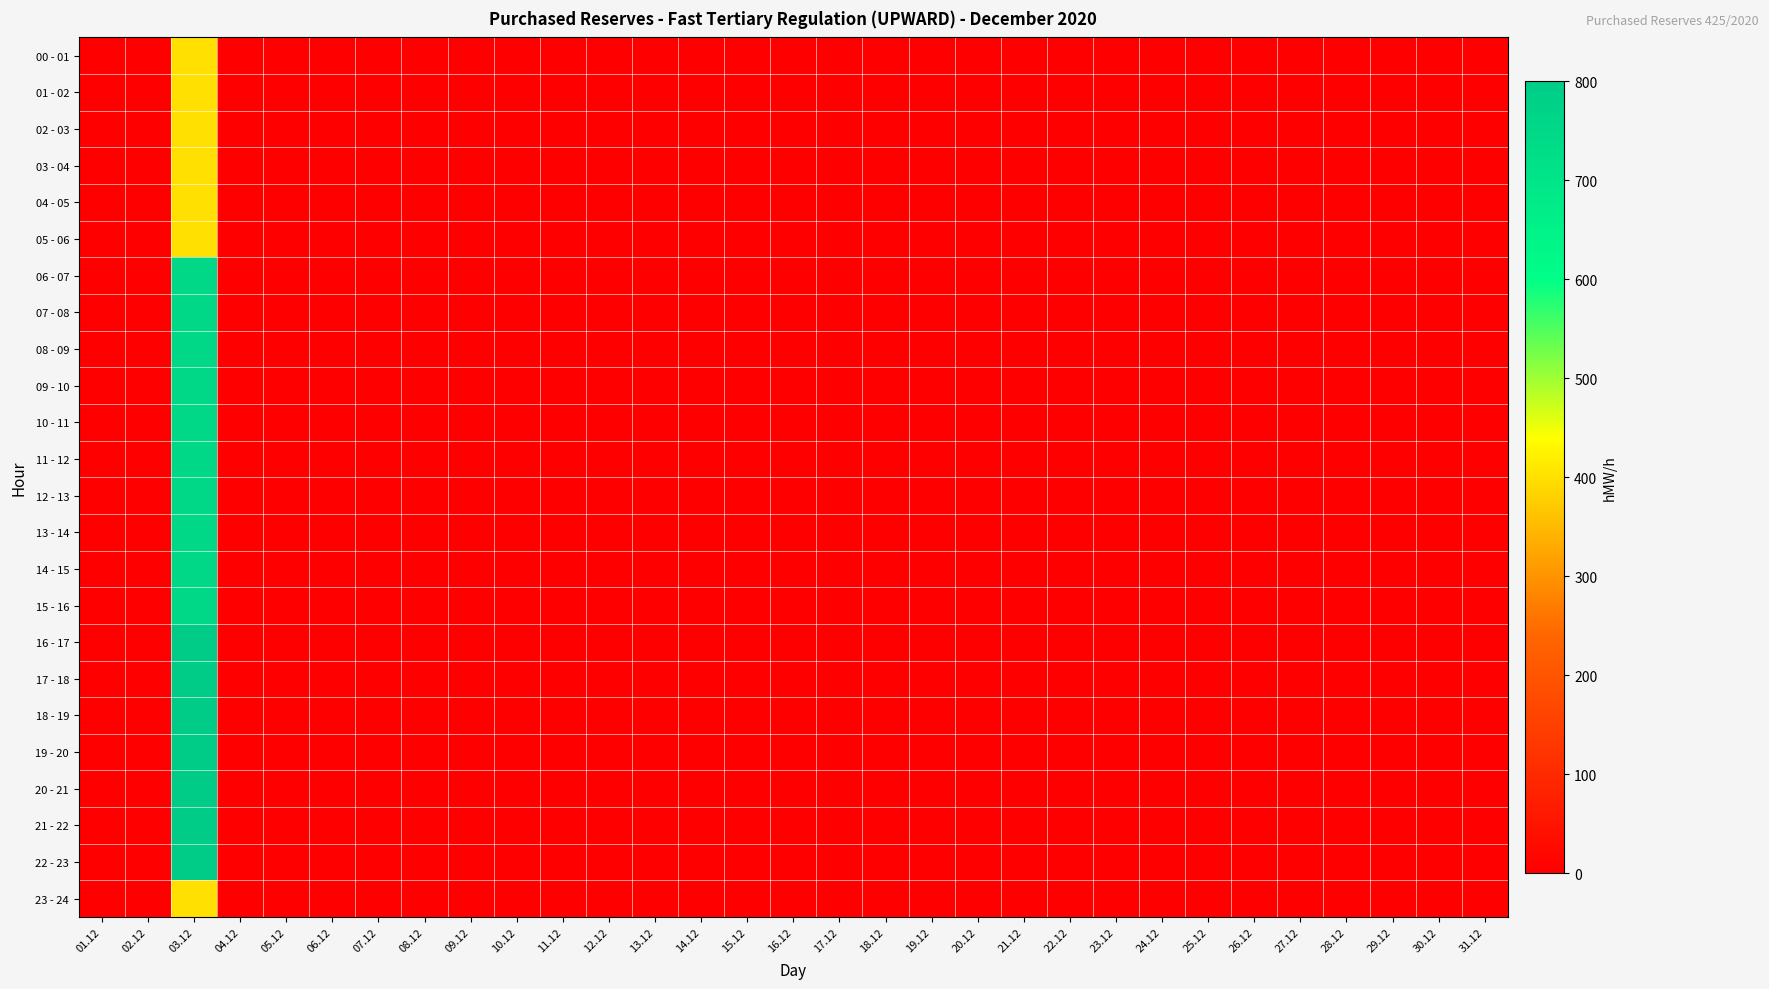

At which category is the sum across all series the highest?

03.12